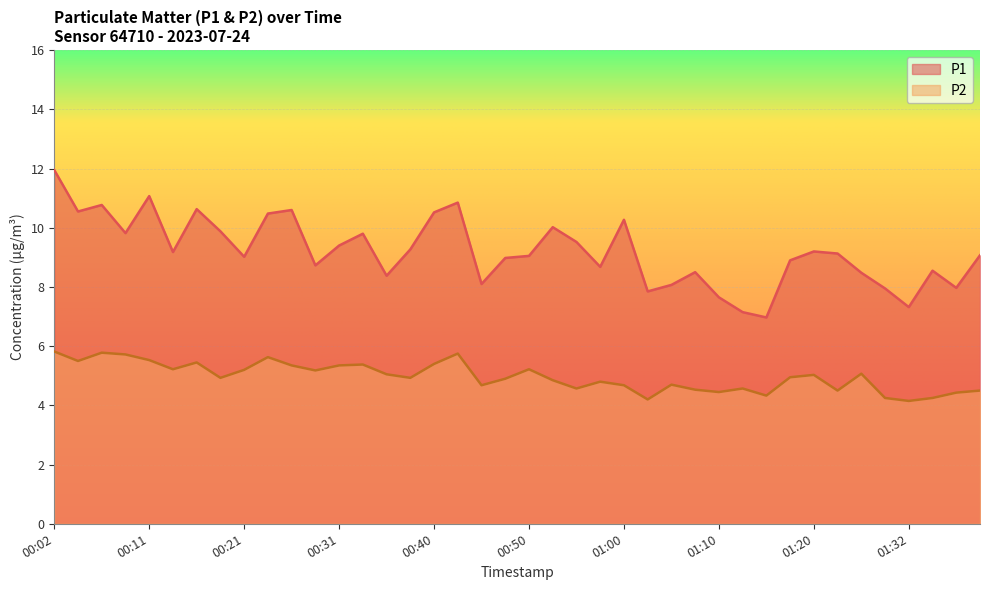

At how many categories does at least one series exceed 11?

2